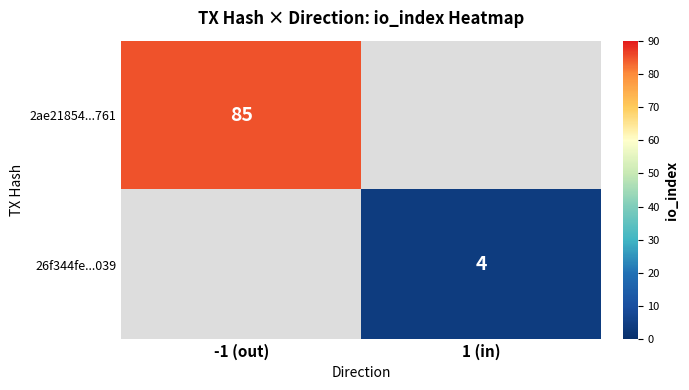

The value of 2ae21854...761 at -1 (out) is 85. True or false?

True